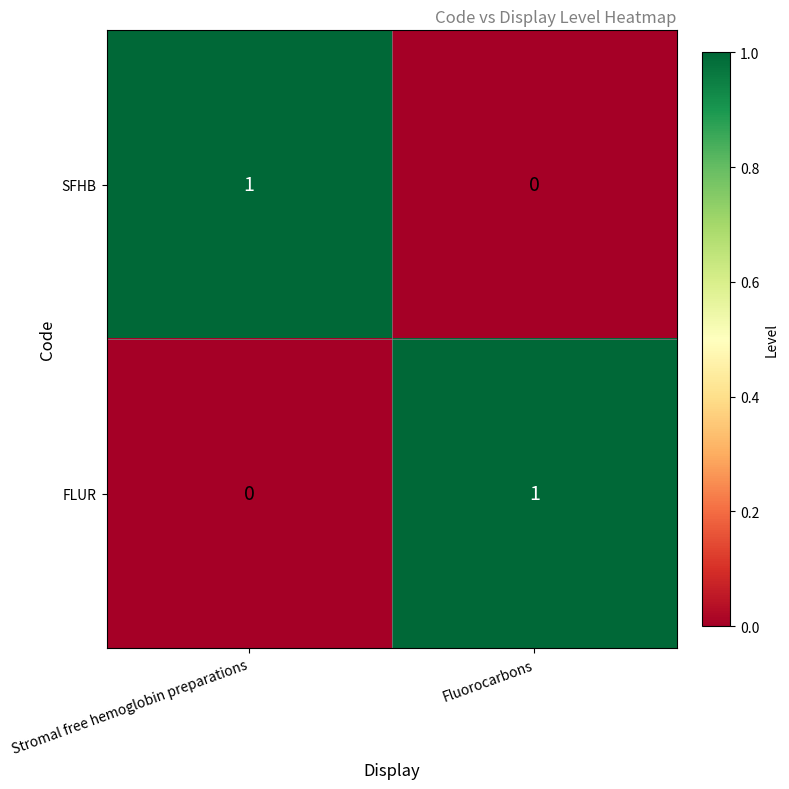

Rank the categories by SFHB value from highest to lowest.

Stromal free hemoglobin preparations, Fluorocarbons